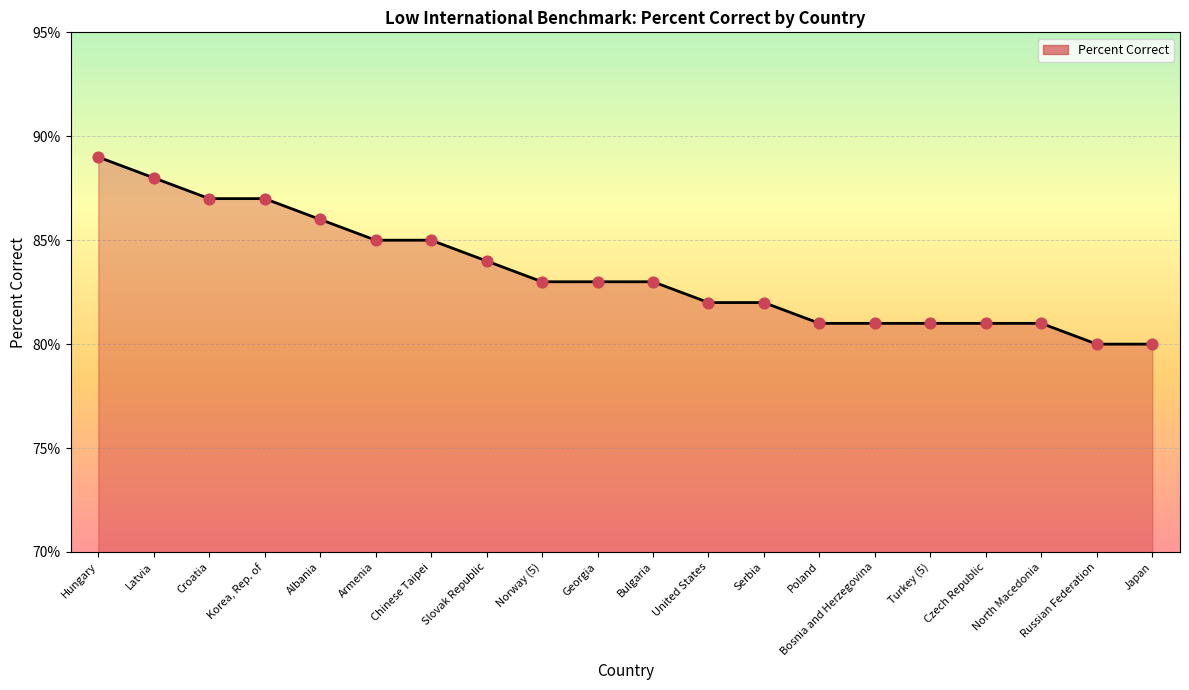

Which has a higher value, Croatia or Georgia?

Croatia